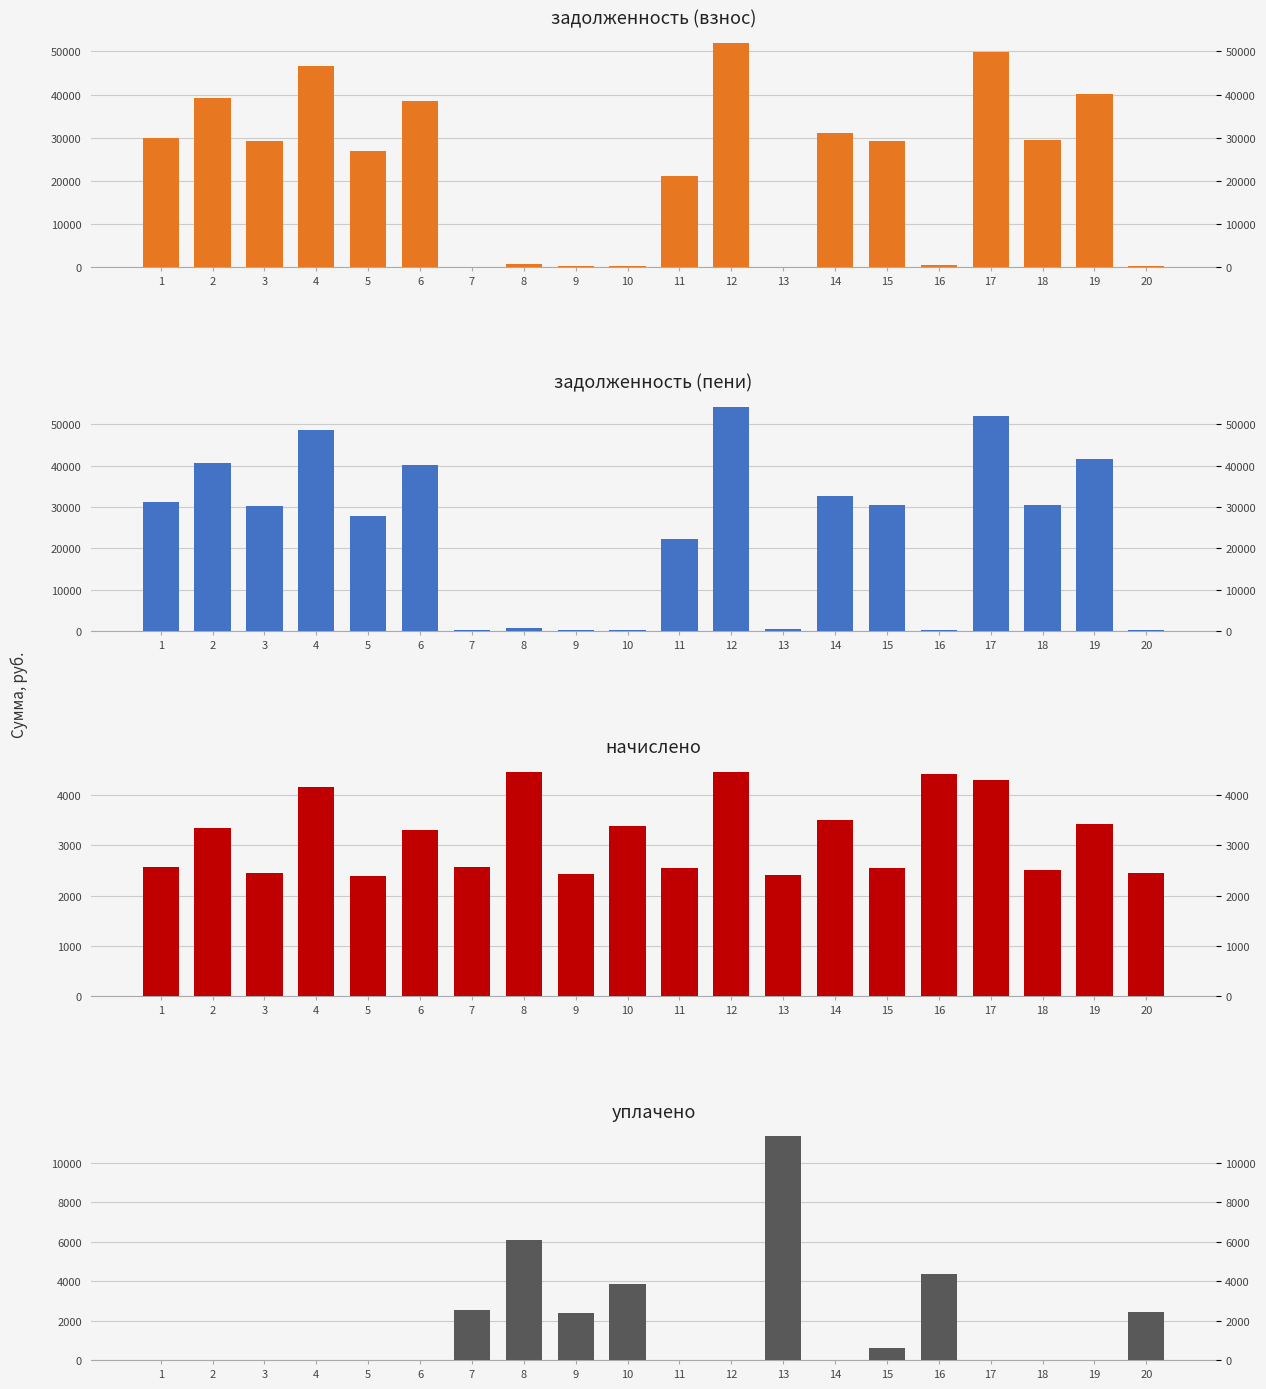

Reading right to left, extract all data points from this chart.

задолженность (взнос): 204.5	40066.4	29344.5	49929.2	369.0	29185.9	31161.3	0.0	51992.9	21096.9	282.4	202.5	747.6	0.0	38469.8	26792.4	46622.2	29116.1	39126.0	29996.7
задолженность (пени): 204.5	41731.2	30570.5	52023.2	369.0	30408.8	32658.9	604.0	54153.3	22191.3	282.4	202.5	749.4	213.6	40073.1	27932.5	48607.8	30319.9	40760.7	31249.9
начислено: 2453.5	3436.6	2517.5	4299.7	4427.5	2558.1	3500.5	2413.6	4459.6	2557.4	3388.6	2429.5	4475.5	2565.5	3316.7	2389.6	4163.9	2453.5	3356.6	2573.4
уплачено: 2432.7	0.0	0.0	0.0	4389.9	587.6	0.0	11369.3	0.0	0.0	3866.8	2408.8	6078.6	2543.9	0.0	0.0	0.0	0.0	0.0	0.0